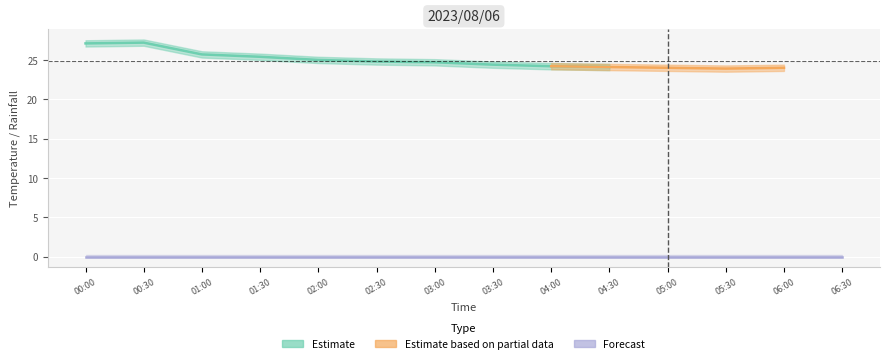

Is it true that col_2 equals 24.1 at 04:30?

True